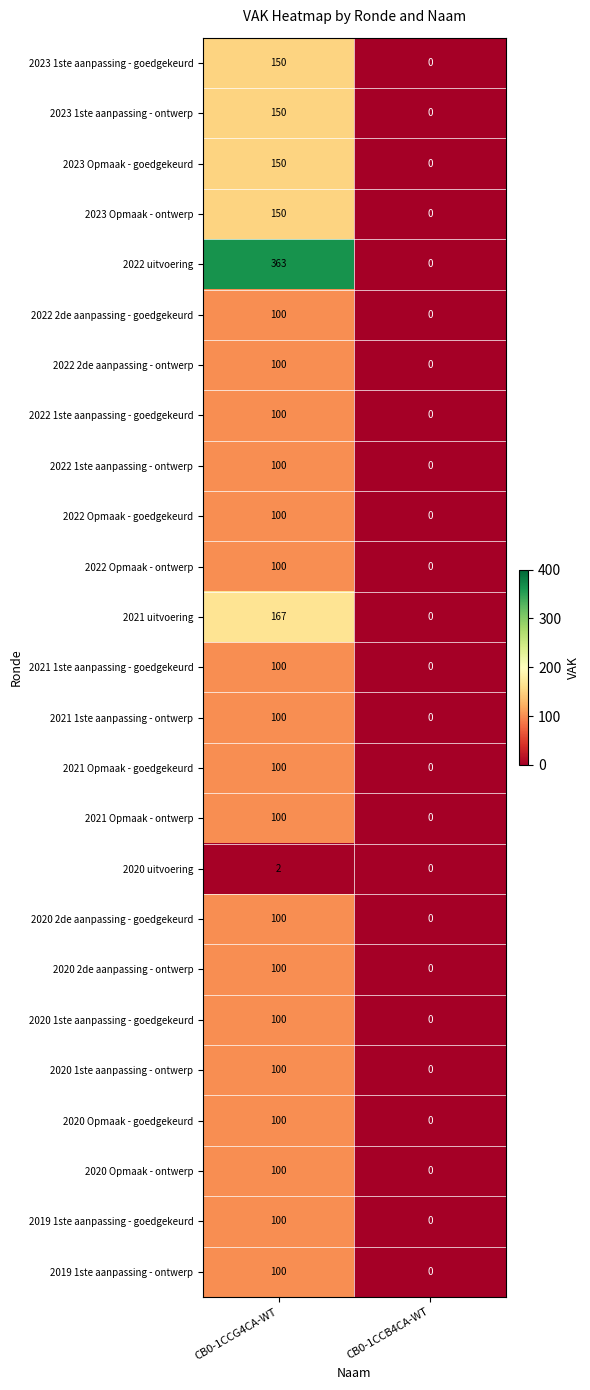

True or false: 2023 Opmaak - ontwerp has a value of 225 at CB0-1CCG4CA-WT.

False